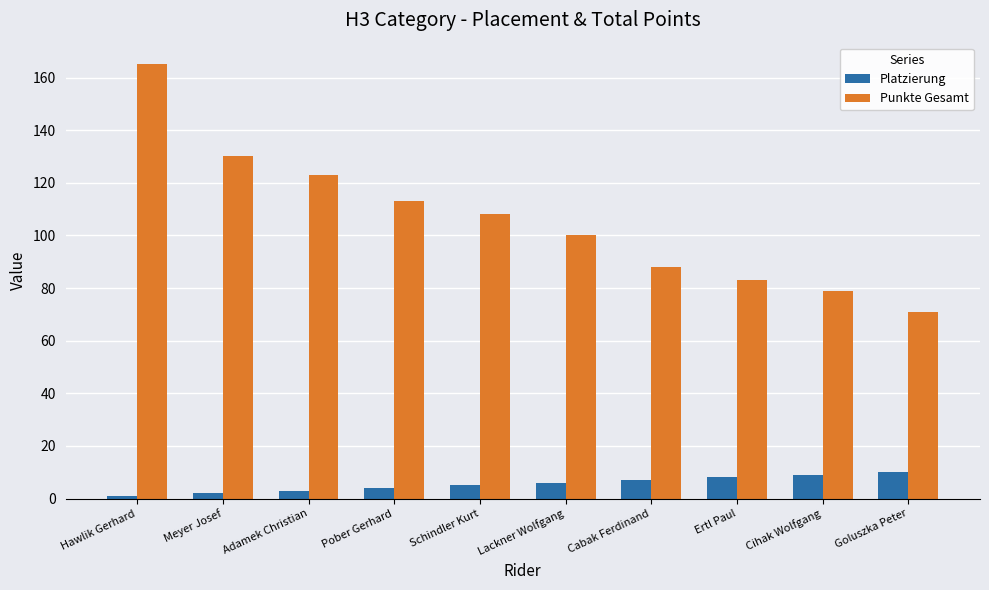

How many bars are there in total?

20